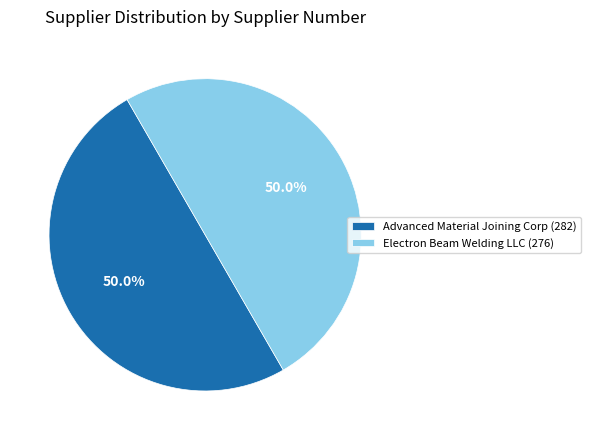

Combined, what portion of the pie is Electron Beam Welding LLC (276) and Advanced Material Joining Corp (282)?

100.0%